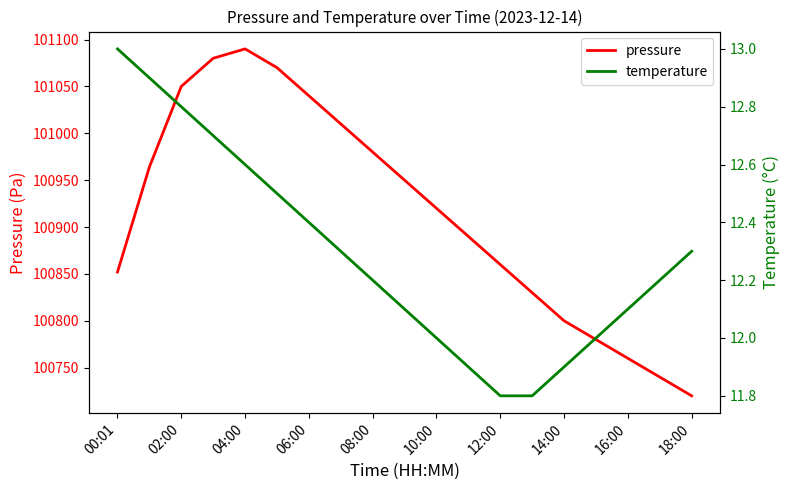

What is the difference between the second highest and second lowest values in the temperature series?

1.1